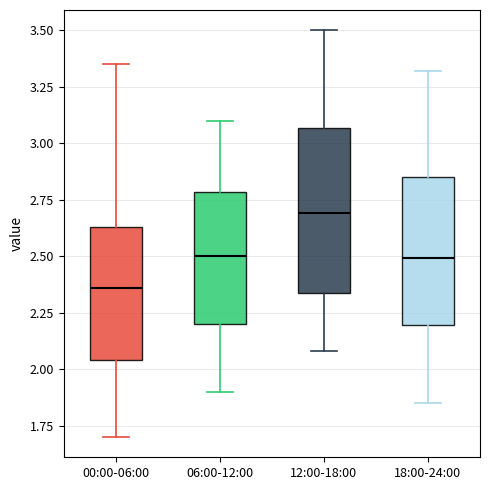

Which box's median line is the highest?

12:00-18:00